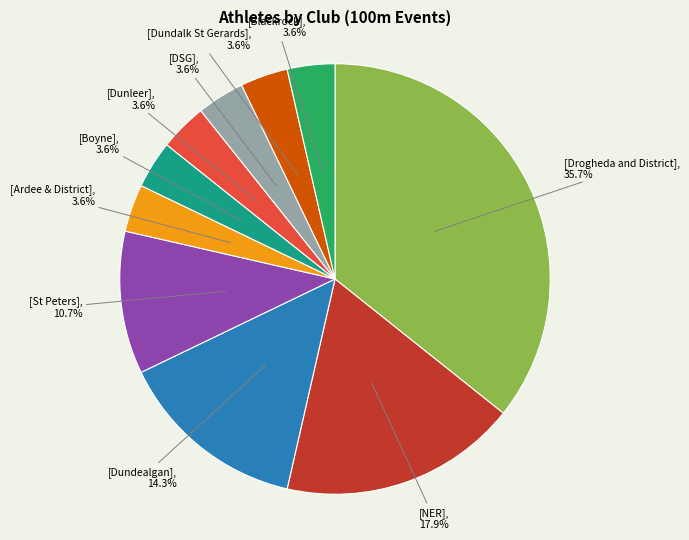

Is there a majority slice in this chart?

No